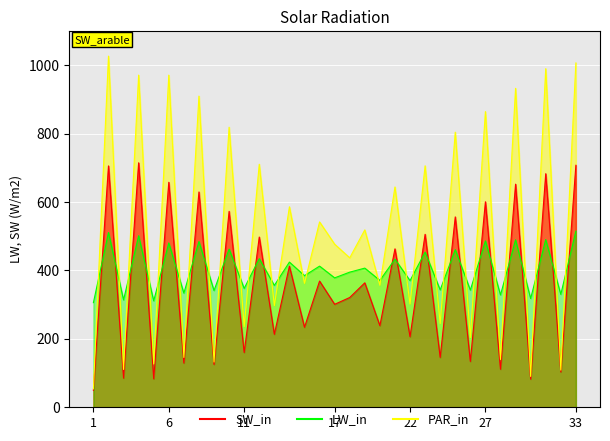

What is the difference between the maximum and minimum values in the LW_in series?

209.5